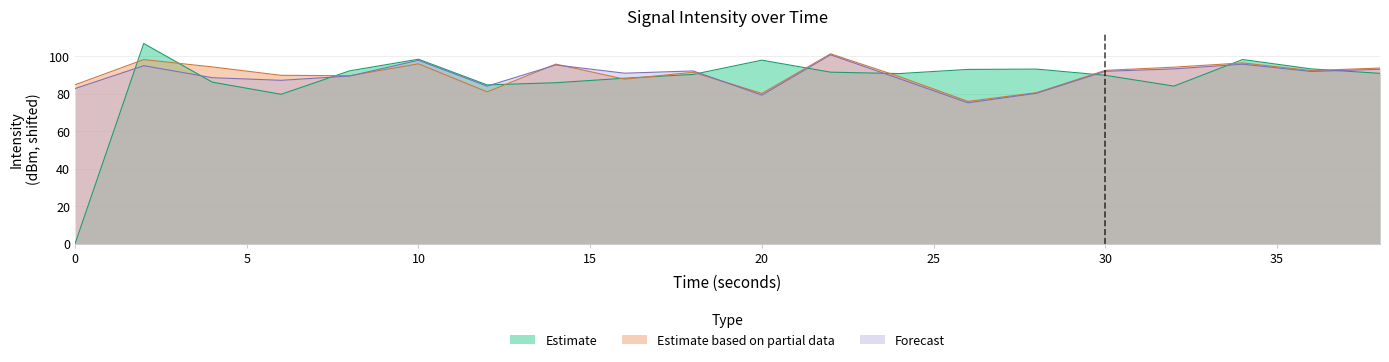

What is the spread (max minus min) of values at 16?

3.2